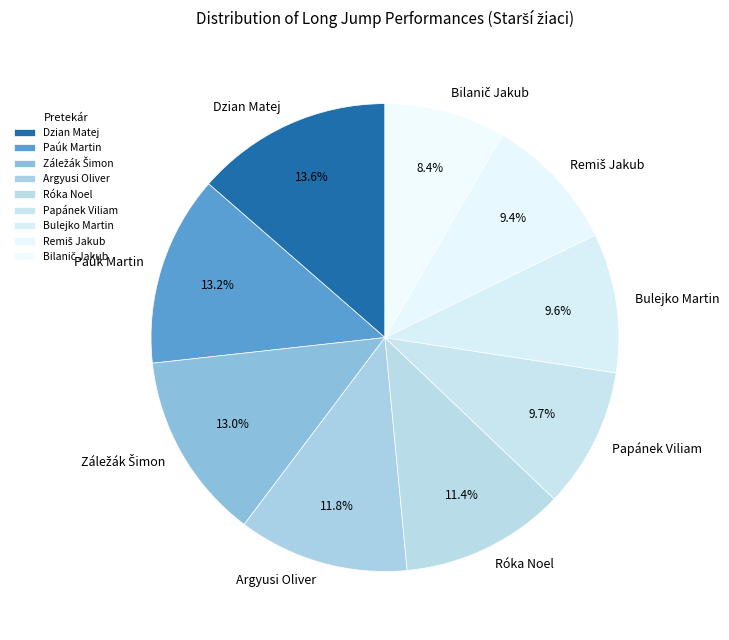

To the nearest percent, what is the difference between the largest and smallest slice percentages?

5%